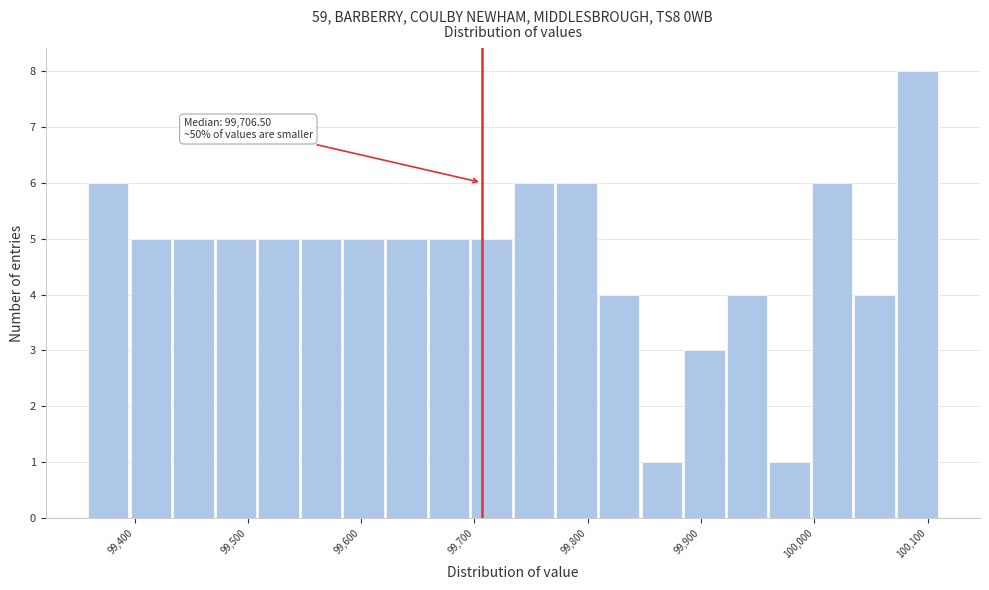

Around what value on the x-axis is the tallest bar? Give the approximate position of its centre, as read against the axis.

100090